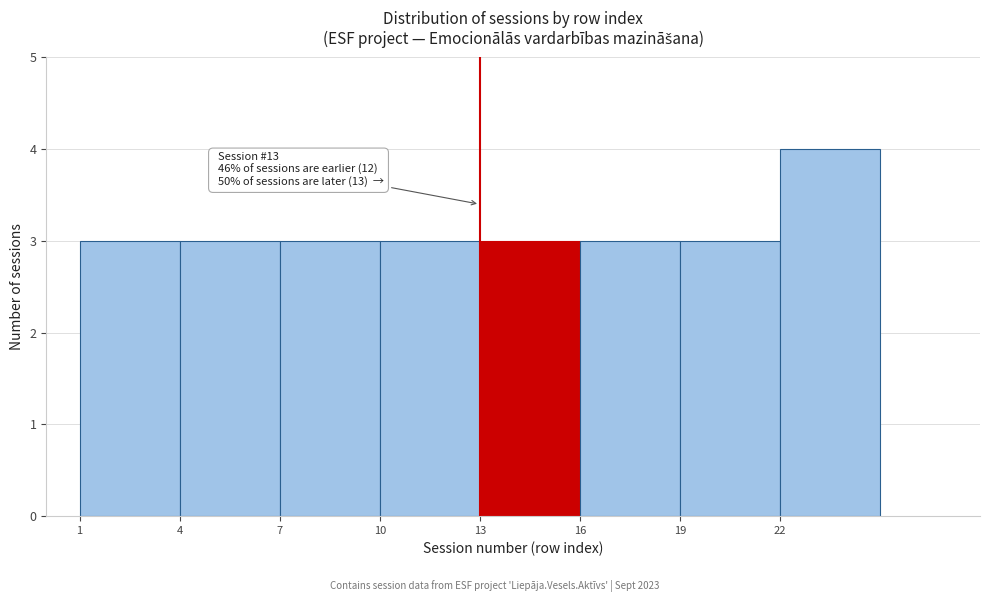

Over which range of the x-axis is the bar tallest?

22 to 25